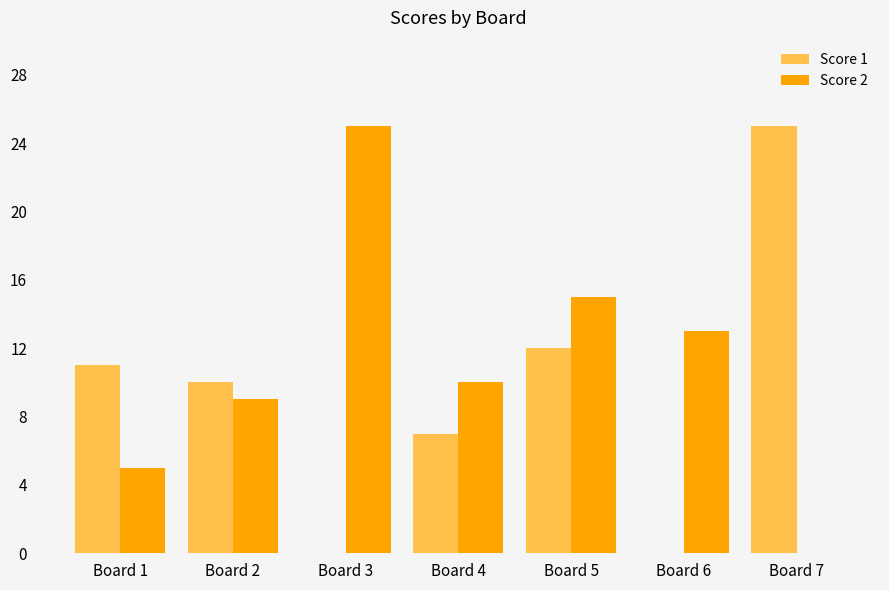

Where is Score 1 nearest to the value 12?

Board 5